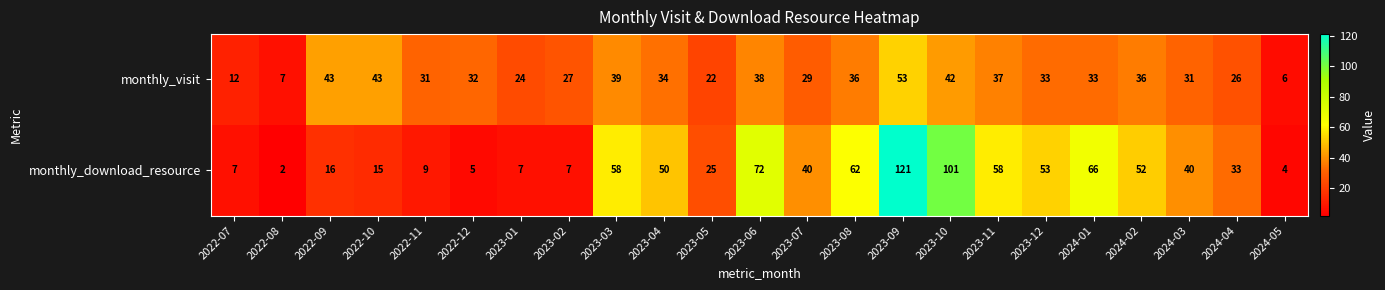

The monthly_visit series shows 55 at 2024-02. True or false?

False